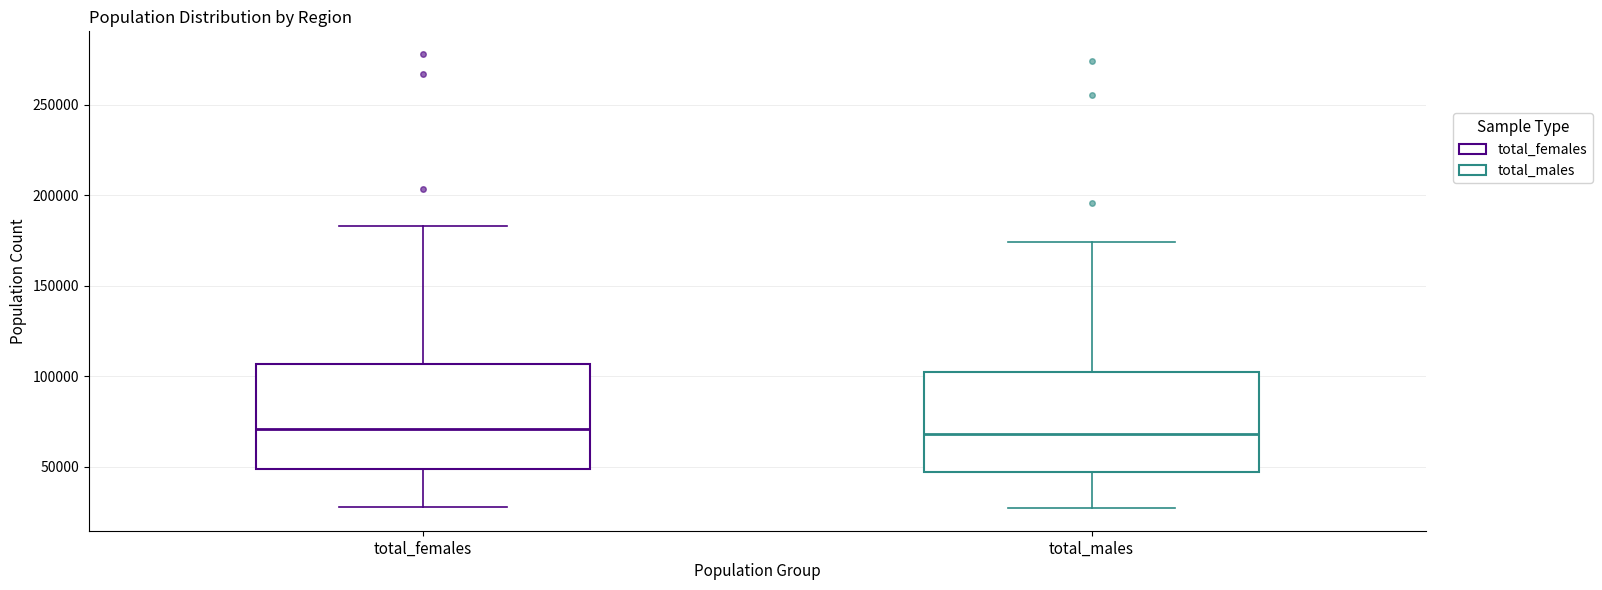

Reading left to right, read every box against the y-axis: the position of its median line, the range the box covers, and the ends of its whiskers. The values are not printed on the chart, so give them approximately, as read against the axis.

total_females: median 70000, box 50000 to 105000, whiskers 30000 to 185000
total_males: median 70000, box 45000 to 100000, whiskers 25000 to 175000